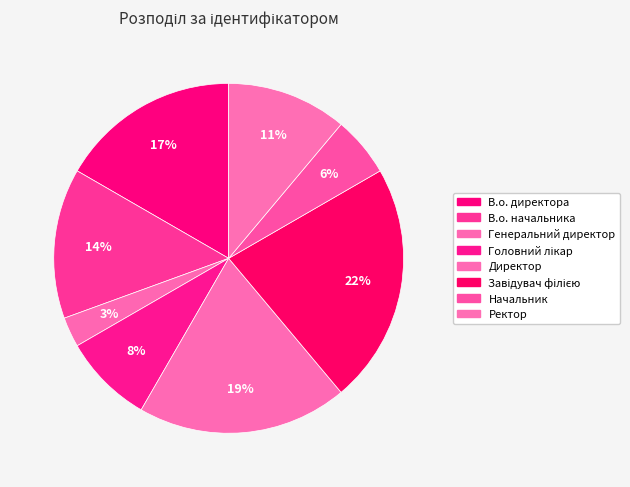

How many slices are in this pie chart?

8